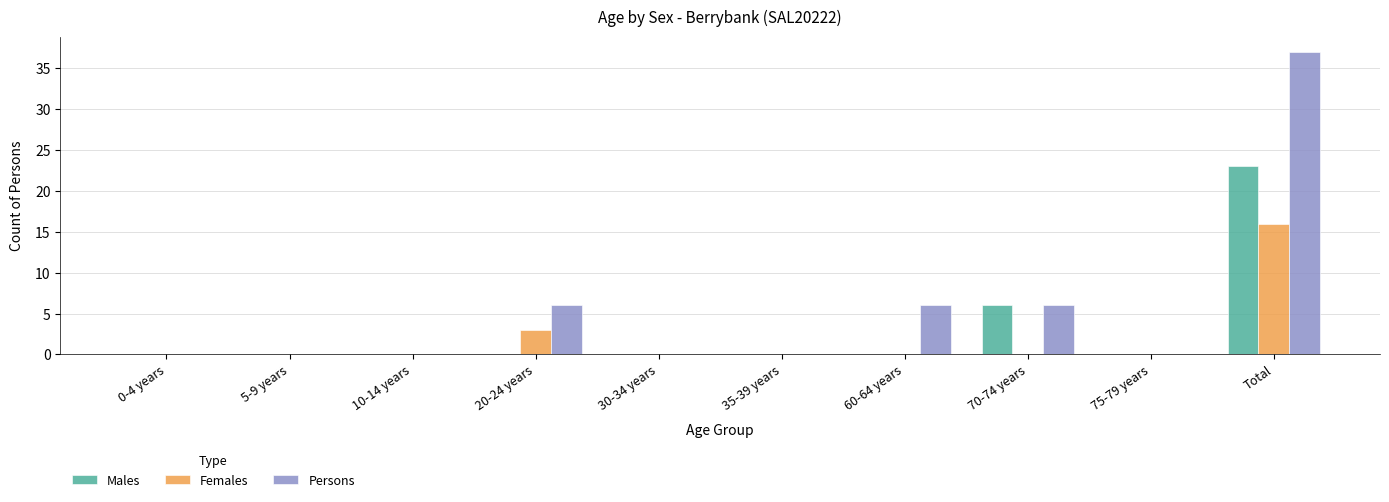

Does the chart contain stacked bars?

No